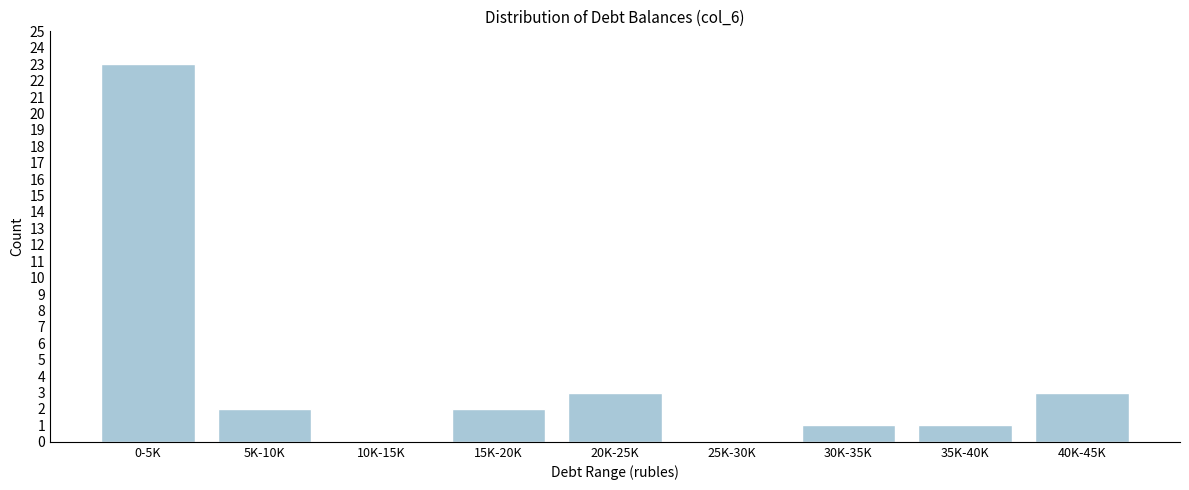

Reading left to right, extract all data points from this chart.

0-5K=23	5K-10K=2	10K-15K=0	15K-20K=2	20K-25K=3	25K-30K=0	30K-35K=1	35K-40K=1	40K-45K=3